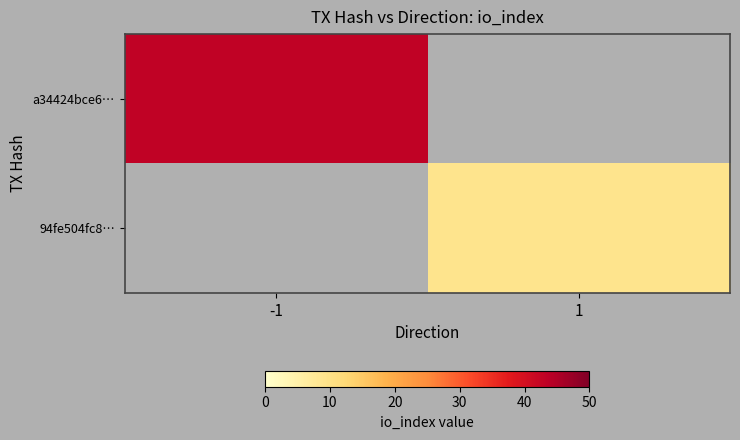

Which label corresponds to the largest value in the chart?

-1